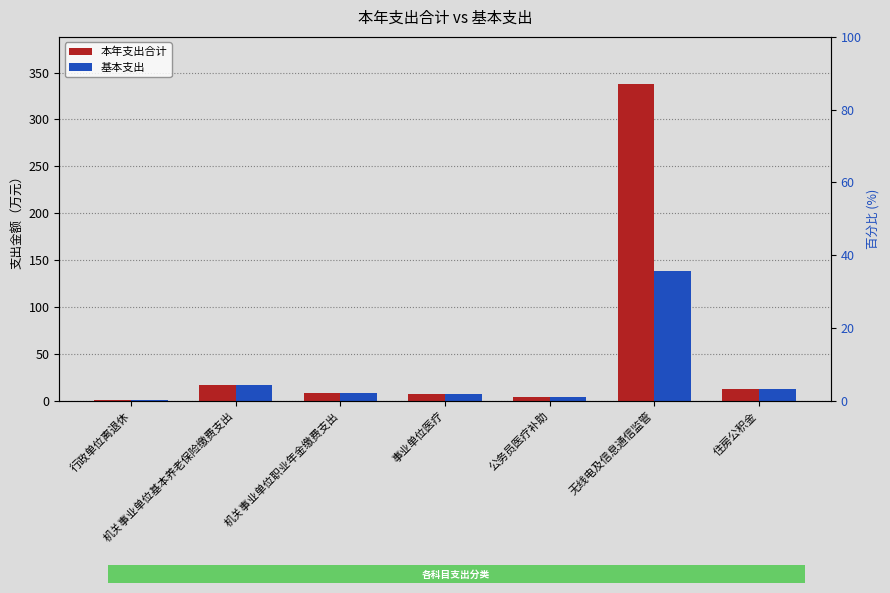

At which category does the chart reach its minimum across all series?

行政单位离退休